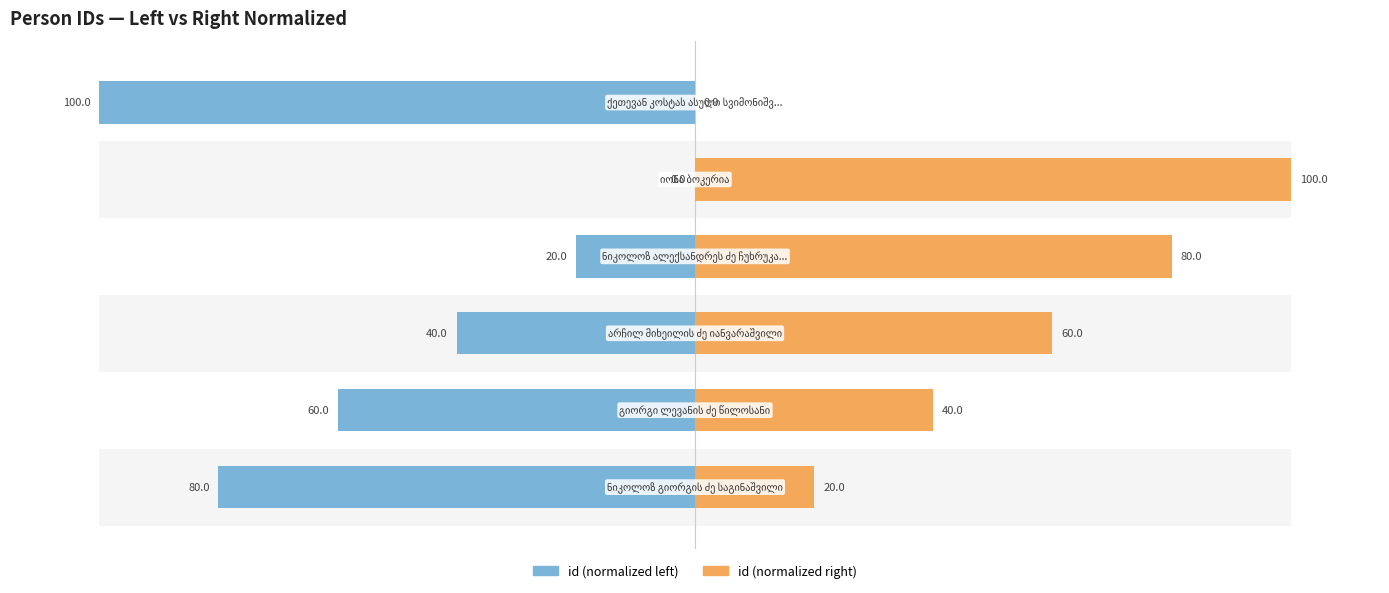

What value does the id (normalized left) series have at 5, to the nearest 50?

-100